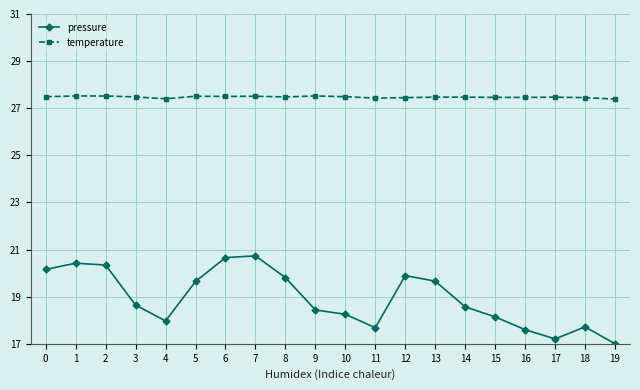

Rank the series by their maximum value, from lowest to highest.

pressure, temperature